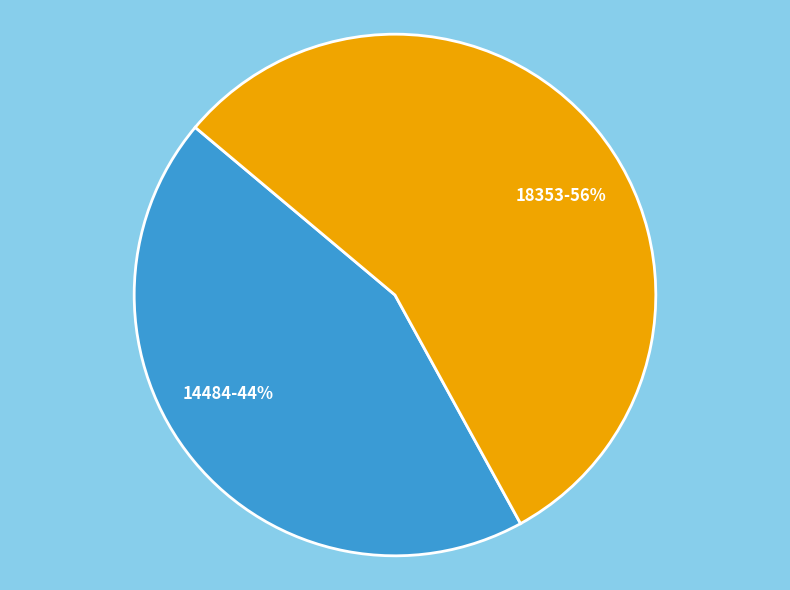

Count the number of slices in the pie.

2